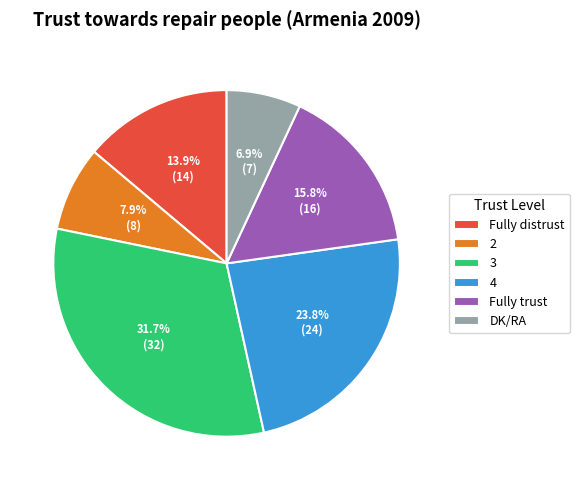

Count the number of slices in the pie.

6